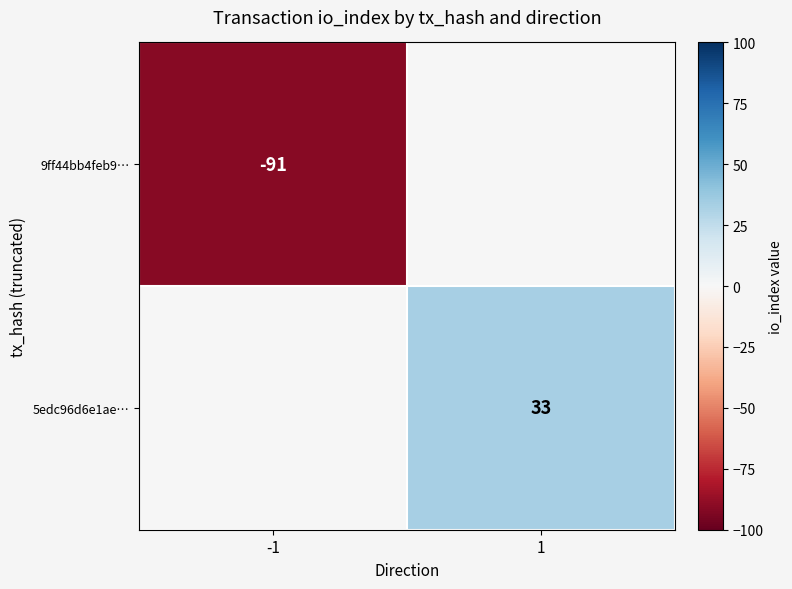

The value of 9ff44bb4feb9… at -1 is -91. True or false?

True